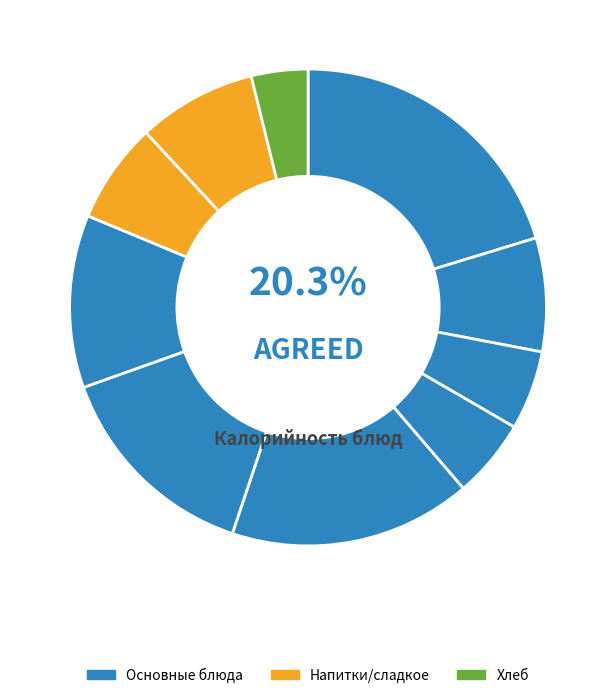

Is there a majority slice in this chart?

No